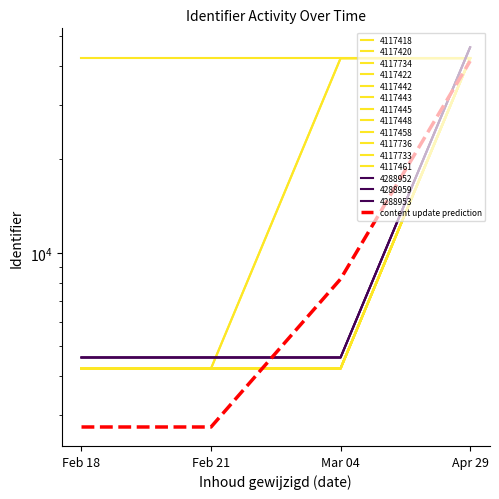

True or false: the data has more than 1 interior local peaks.

False